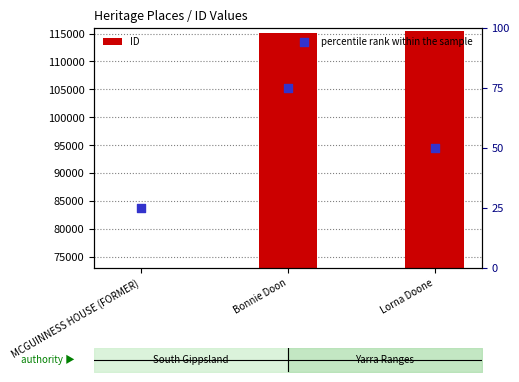

At which category is the sum across all series the highest?

Lorna Doone